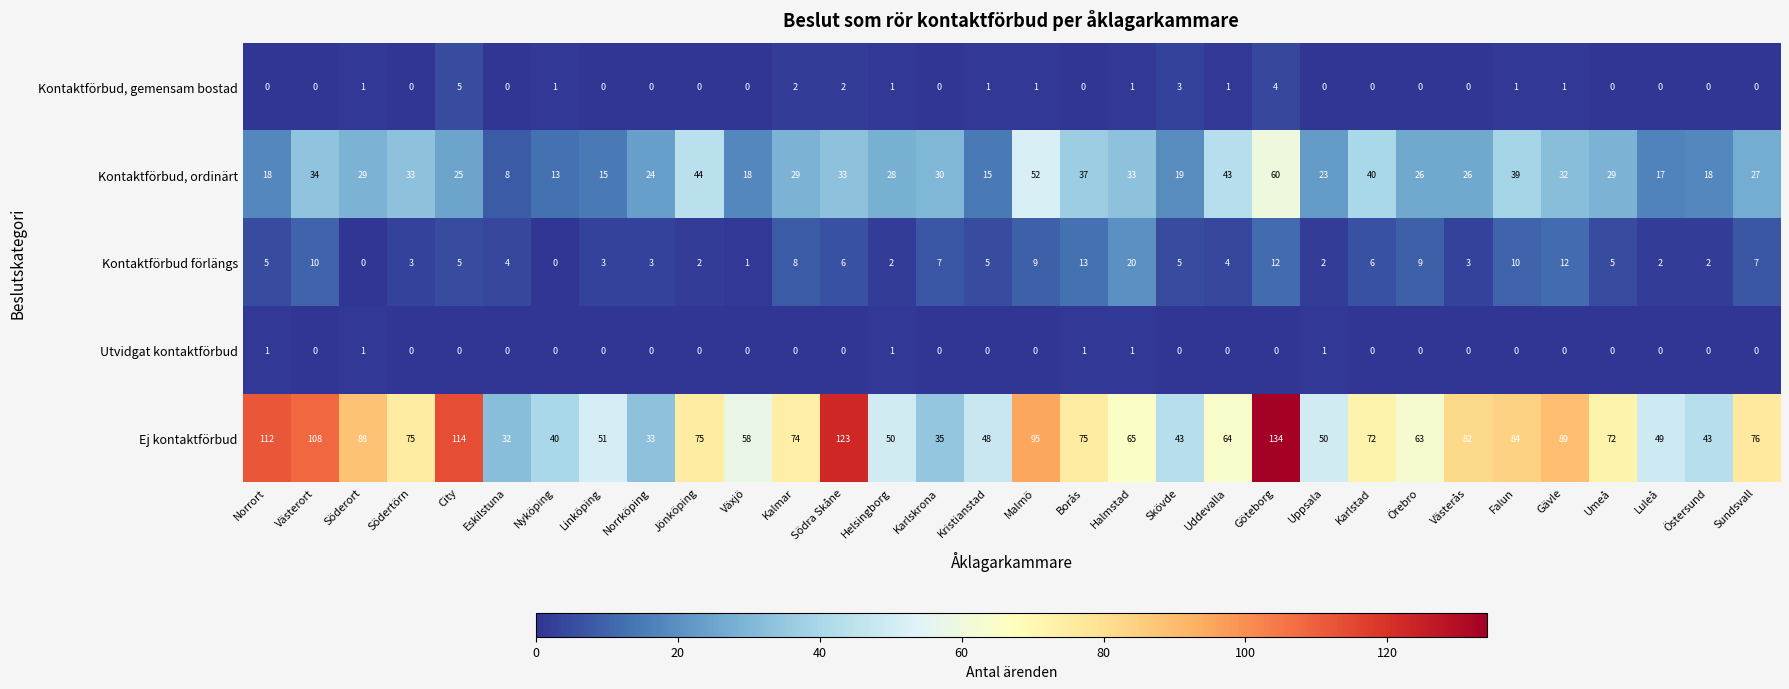

Is it true that Kontaktförbud, gemensam bostad equals 0 at Helsingborg?

False